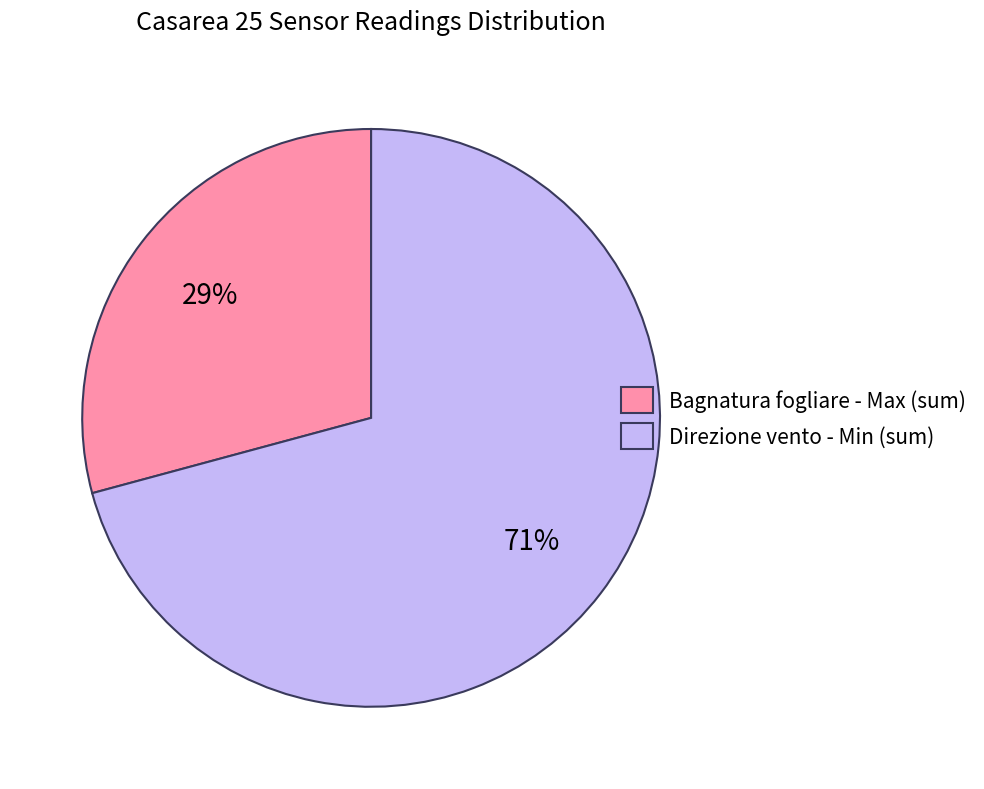

Is the sum of Direzione vento - Min (sum) and Bagnatura fogliare - Max (sum) greater than half?

Yes